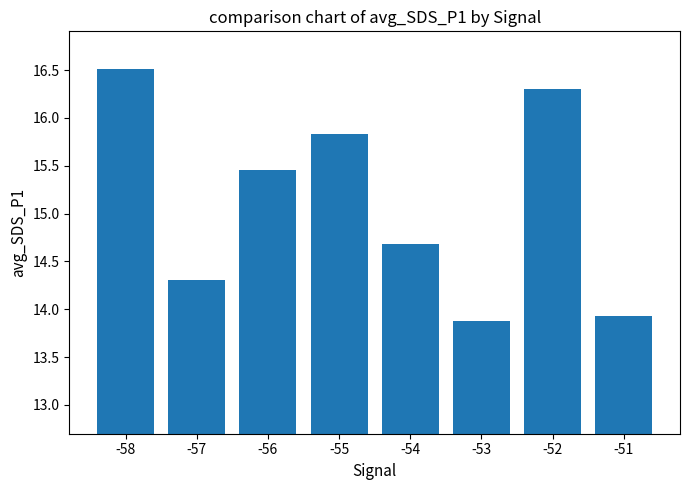

How many series are shown in this chart?

1